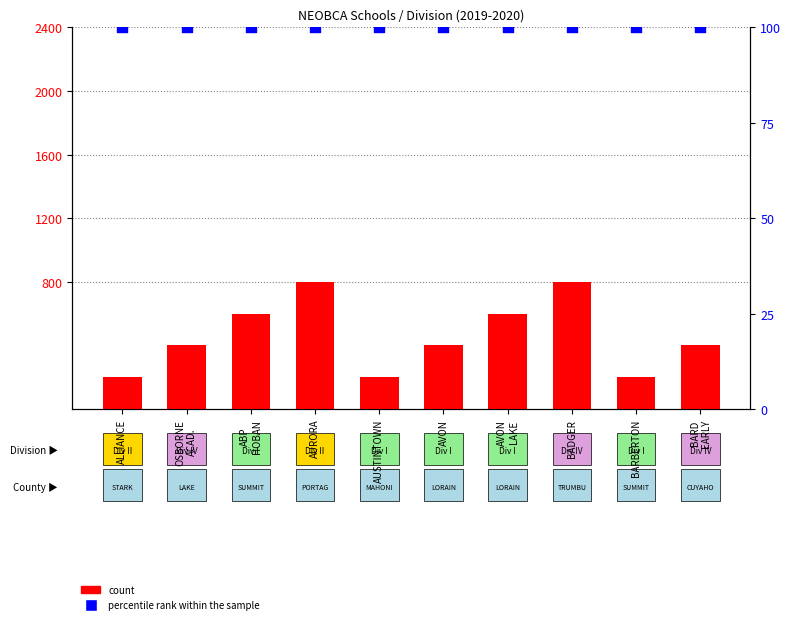

At how many categories does at least one series exceed 330?

7